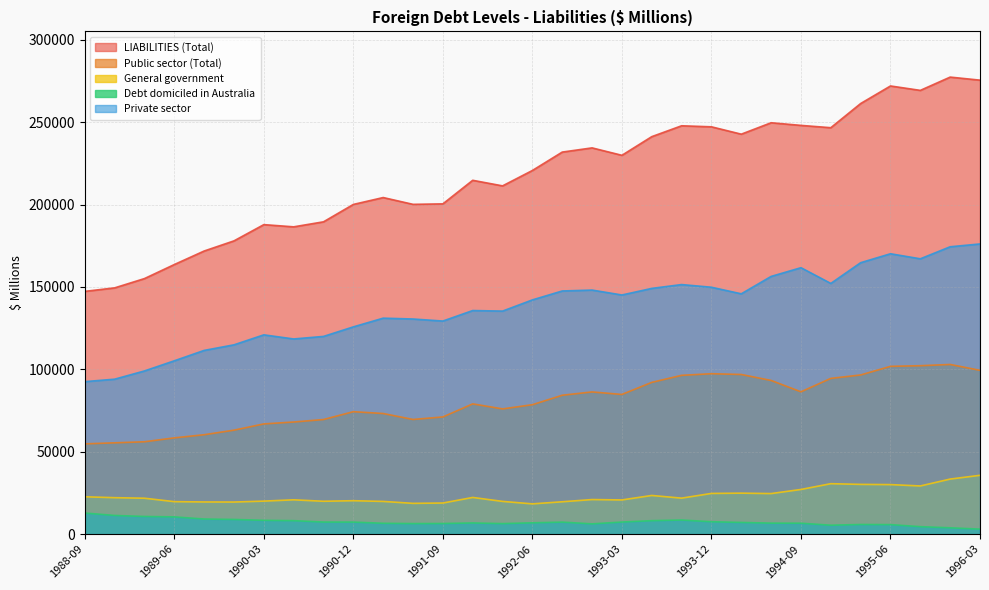

Reading right to left, extract all data points from this chart.

LIABILITIES (Total): 275485	277337	269277	271955	261295	246629	248034	249634	242704	247169	247796	241200	229878	234384	231835	220674	211331	214713	200412	200119	204247	200070	189518	186471	187813	177957	171803	163592	155075	149430	147312
Public sector (Total): 99396	102959	102200	101819	96582	94503	86358	93252	96872	97349	96356	92086	84761	86286	84281	78535	75989	79034	71109	69580	73193	74302	69541	68035	66883	63084	60318	58410	56051	55408	54775
General government: 35692	33406	29232	30055	30188	30609	27103	24611	24869	24696	21842	23457	20746	20975	19634	18359	19864	22254	18876	18674	19847	20282	19942	20822	20033	19471	19520	19711	21788	22119	22663
Debt domiciled in Australia: 3019	3834	4527	5772	5849	5405	6628	6663	7095	7518	8558	8166	7331	6231	7292	6862	6388	6775	6451	6408	6573	7305	7322	8176	8376	8907	9164	10464	10720	11331	12802
Private sector: 176089	174378	167077	170137	164713	152127	161676	156383	145832	149819	151440	149114	145117	148098	147554	142139	135342	135679	129303	130539	131053	125768	119978	118436	120929	114872	111485	105182	99024	94023	92537